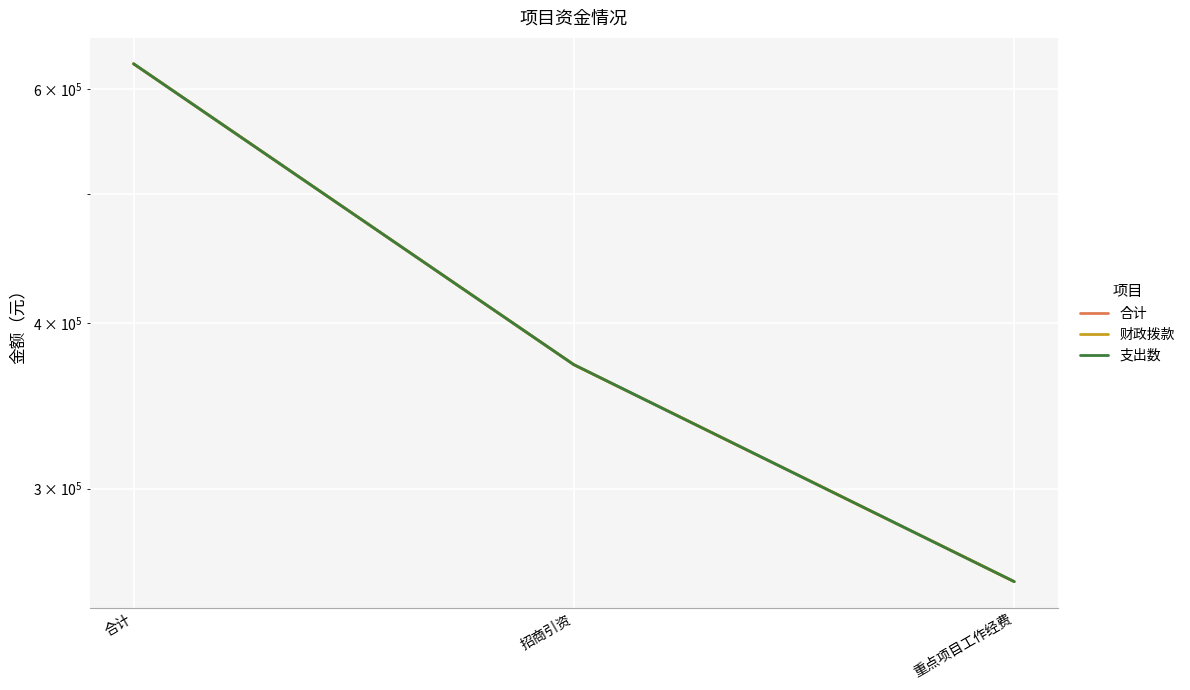

What is the difference between the 支出数 values at 重点项目工作经费 and 招商引资?

116760